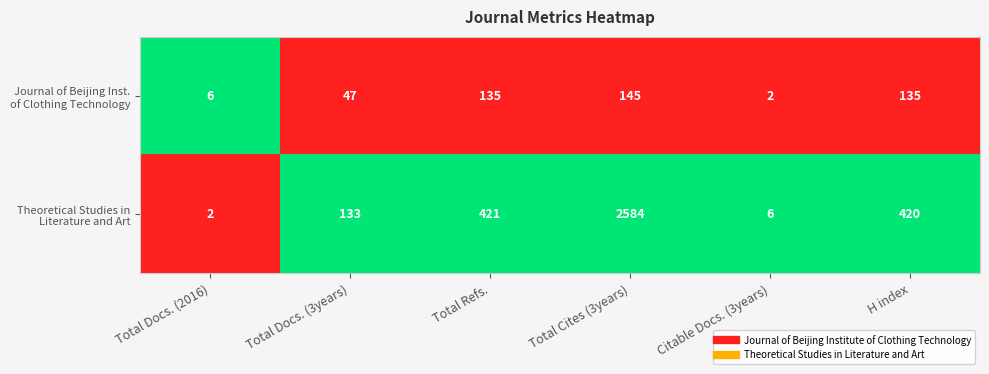

What is the total value across all series at Total Docs. (2016)?

8